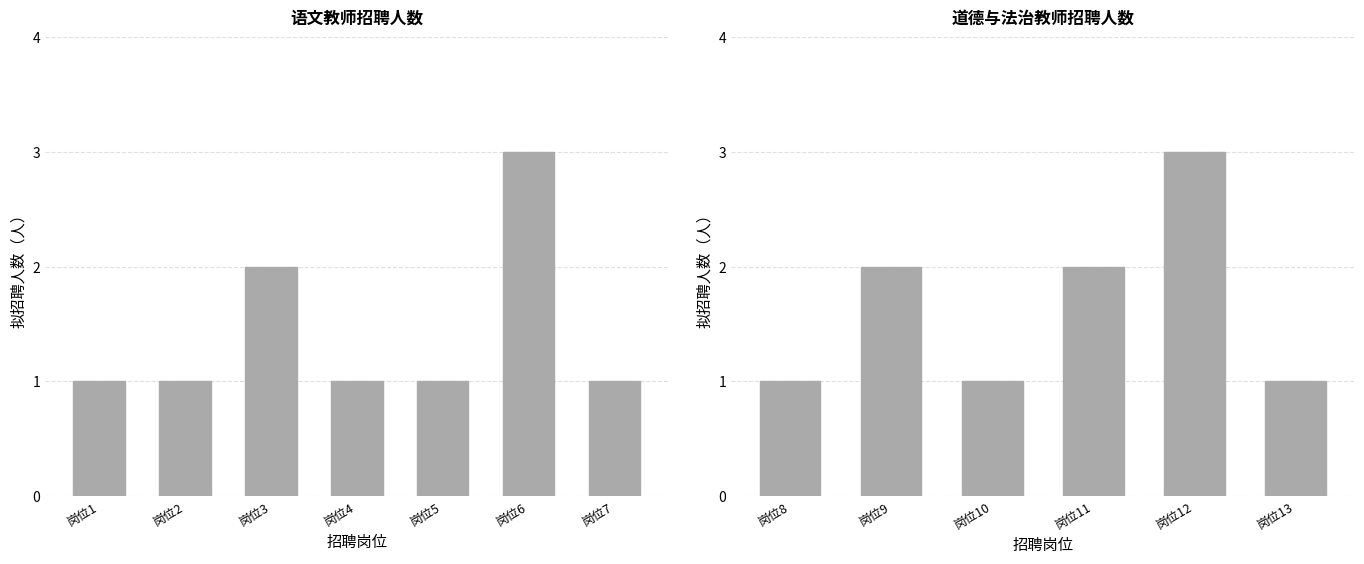

Between 岗位2 and 岗位6, which is larger?

岗位6